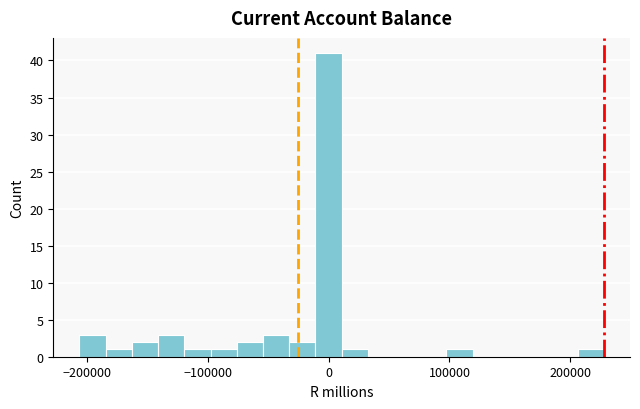

Around what value on the x-axis is the tallest bar? Give the approximate position of its centre, as read against the axis.

0